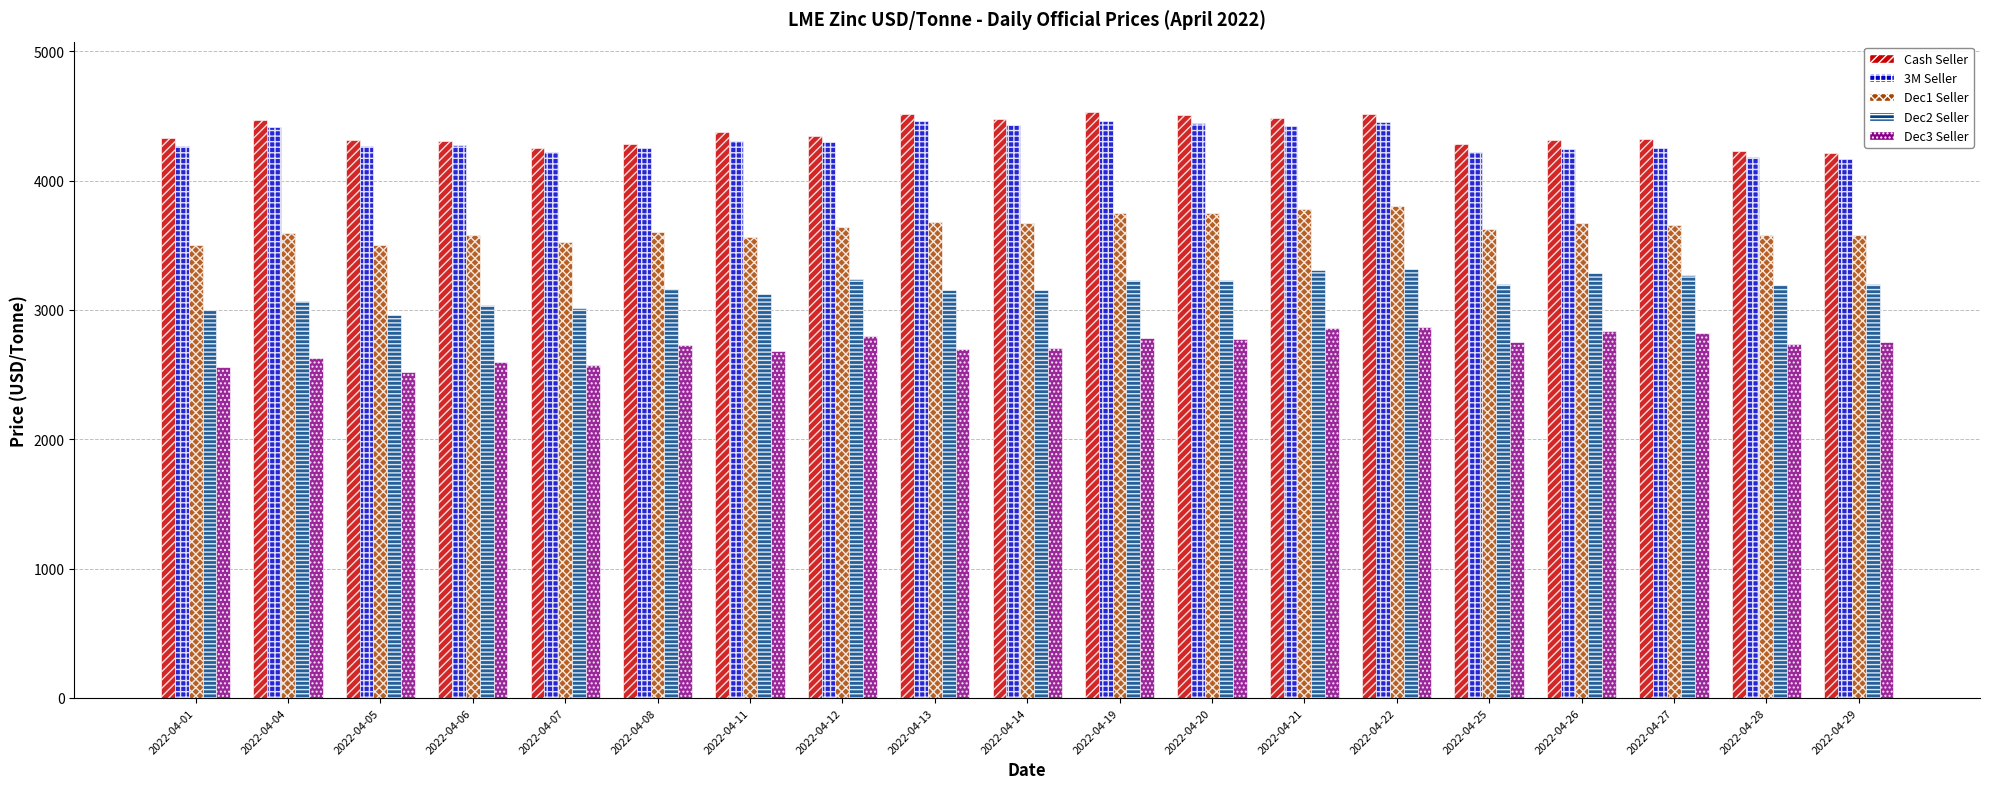

Rank the series by their maximum value, from highest to lowest.

Cash Seller, 3M Seller, Dec1 Seller, Dec2 Seller, Dec3 Seller